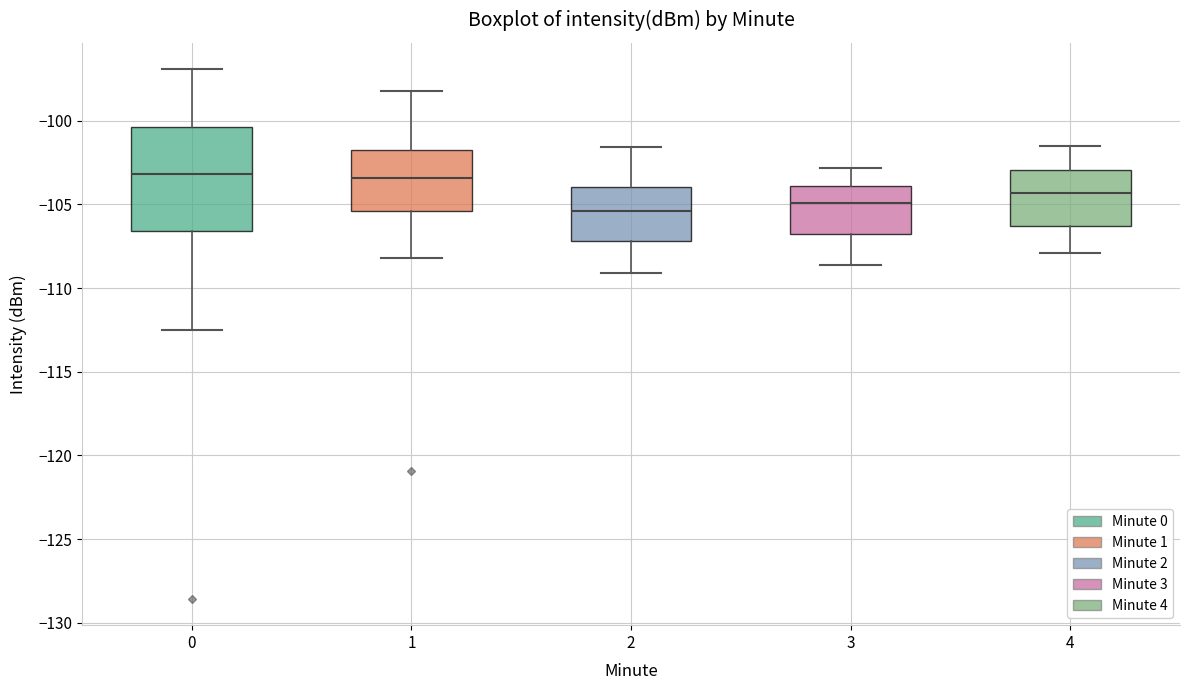

Reading left to right, read every box against the y-axis: the position of its median line, the range the box covers, and the ends of its whiskers. The values are not printed on the chart, so give them approximately, as read against the axis.

0: median -103.0, box -106.5 to -100.5, whiskers -112.5 to -97.0
1: median -103.5, box -105.5 to -102.0, whiskers -108.0 to -98.0
2: median -105.5, box -107.0 to -104.0, whiskers -109.0 to -101.5
3: median -105.0, box -107.0 to -104.0, whiskers -108.5 to -103.0
4: median -104.5, box -106.5 to -103.0, whiskers -108.0 to -101.5